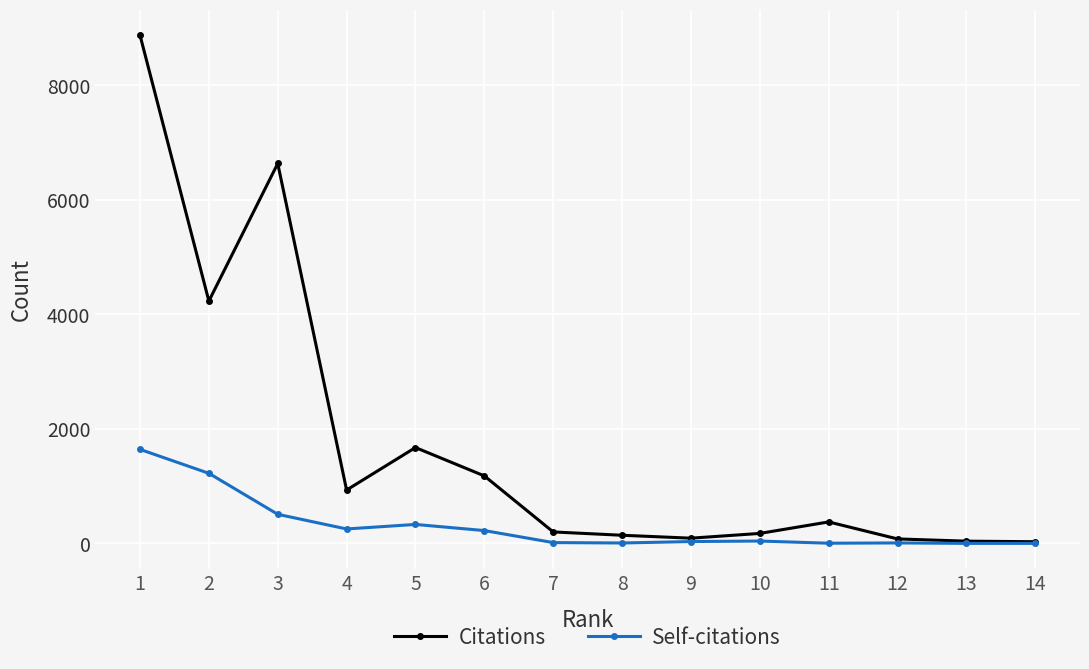

How many distinct data groups are displayed?

2